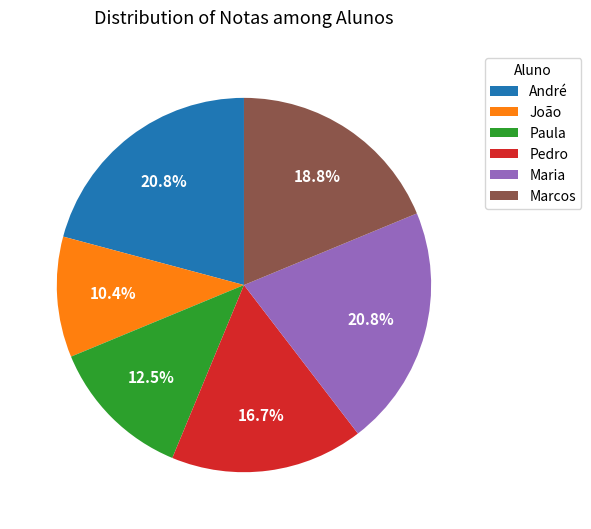

Which has a higher value, Paula or Maria?

Maria